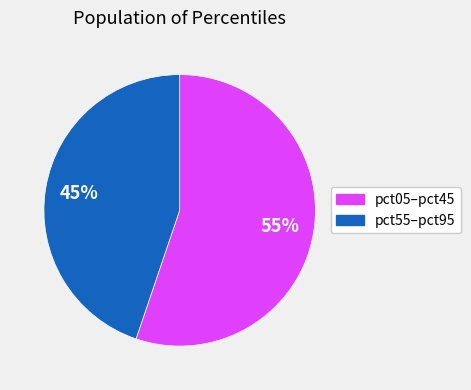

To the nearest percent, what is the difference between the largest and smallest slice percentages?

10%